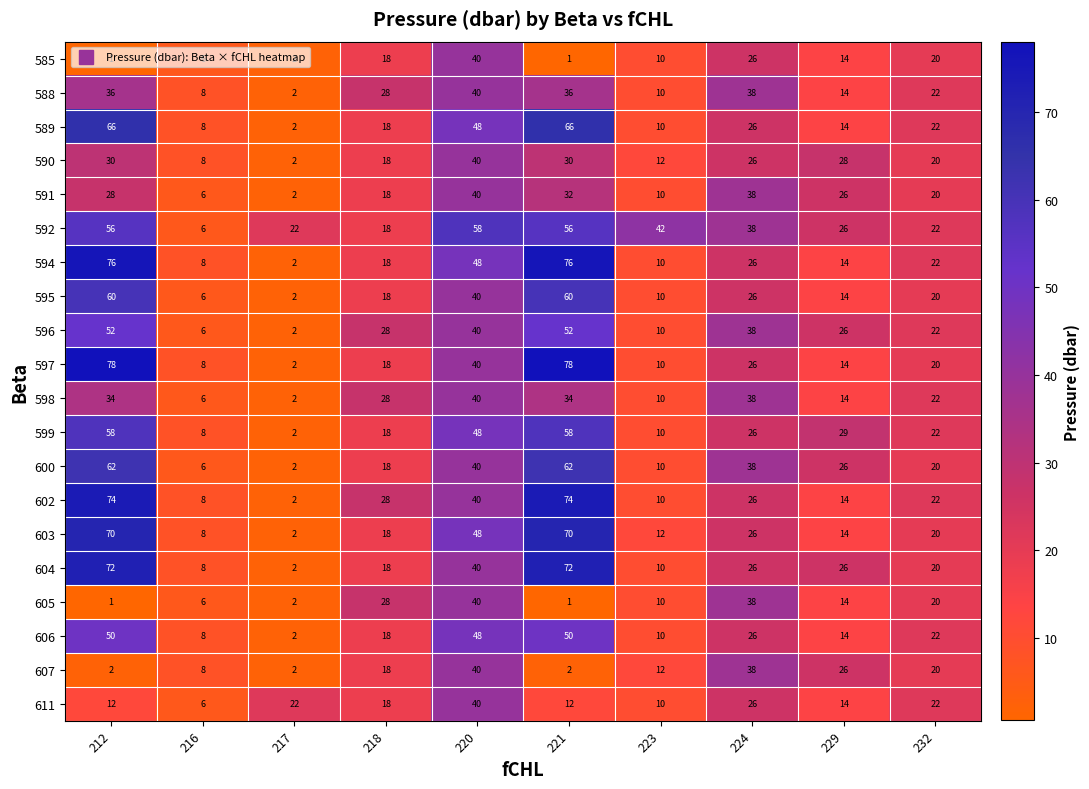

What is the difference between the maximum and second lowest values in the 606 series?

42